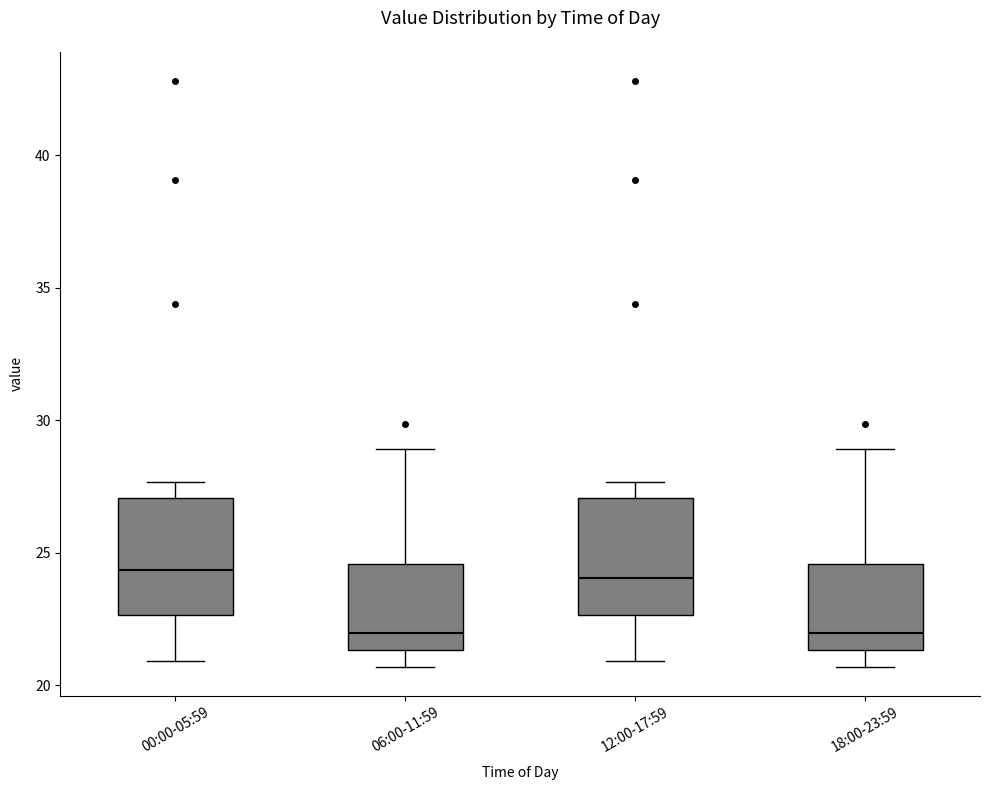

Where does the lower whisker of the box for 00:00-05:59 end on the y-axis? The values are not printed on the chart, so give them approximately, as read against the axis.

21.0